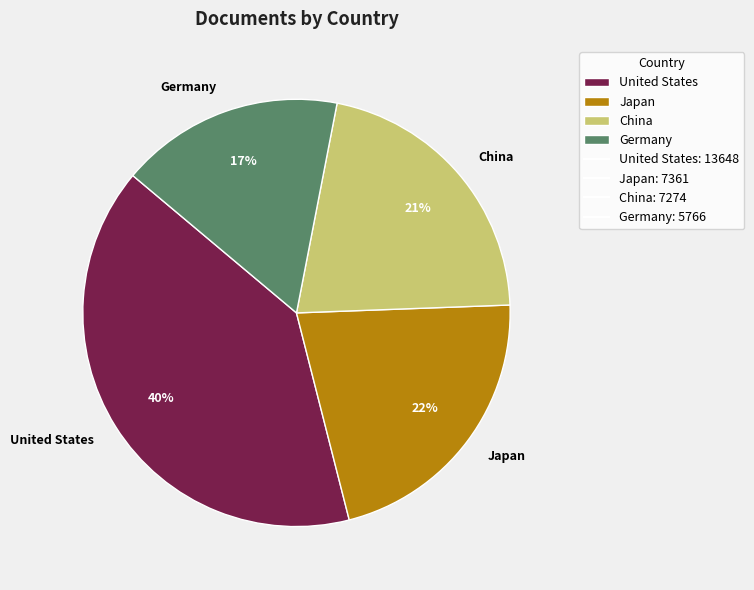

Does United States represent more than half of the total?

No